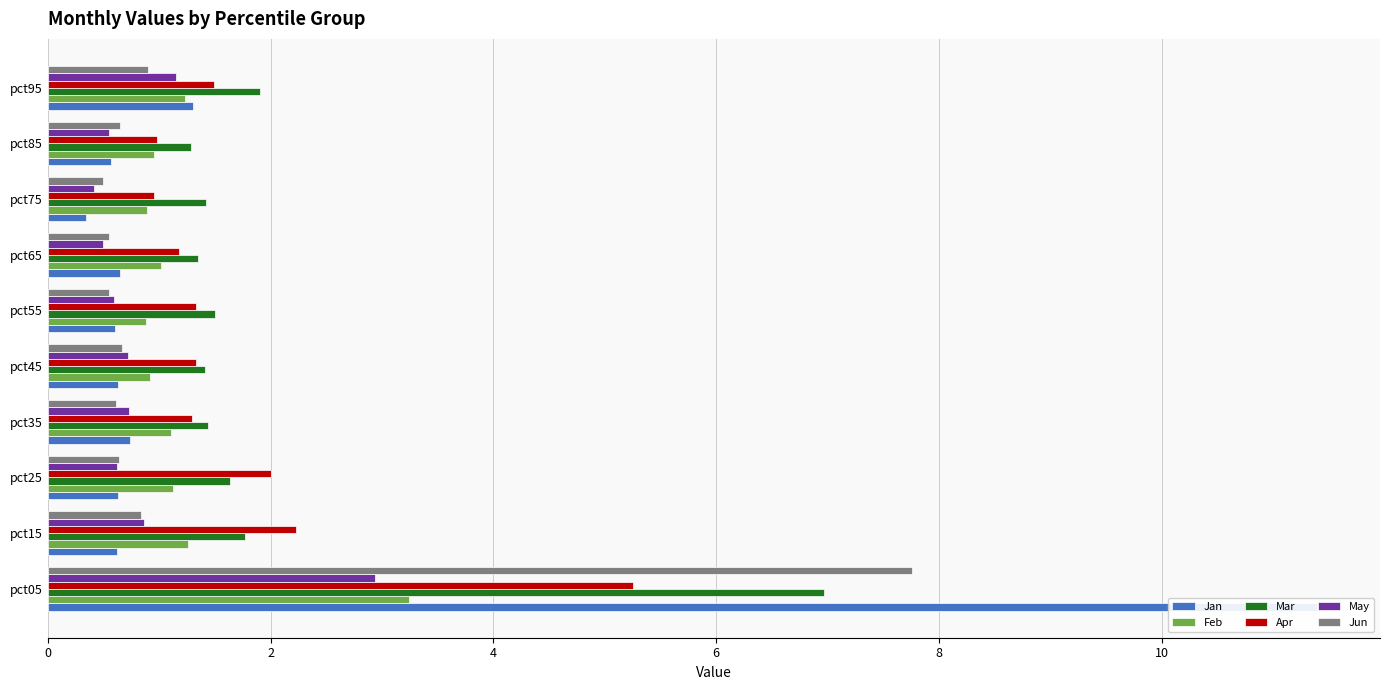

Is it true that Feb equals 0.6 at pct85?

False